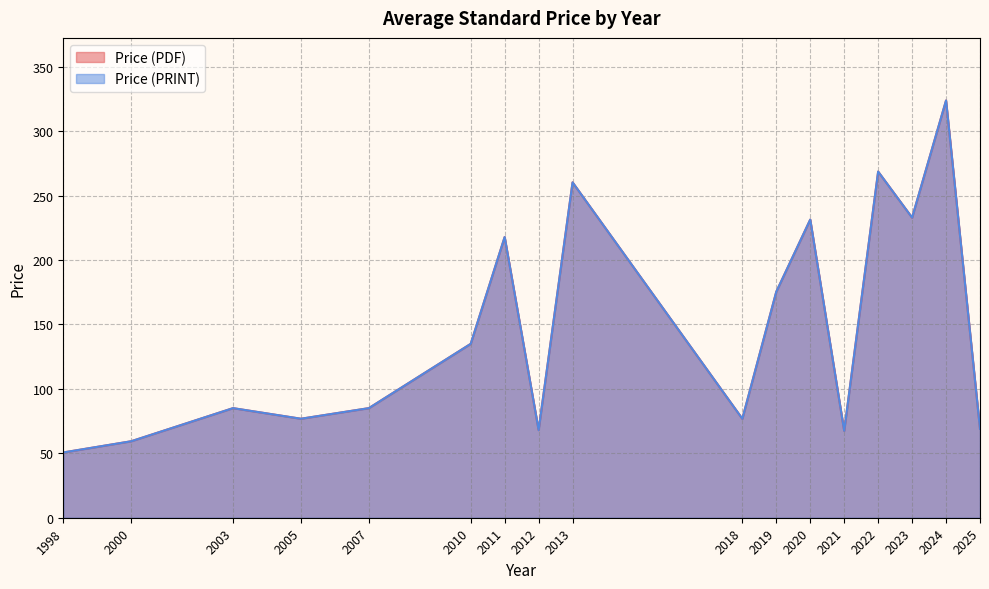

Does the chart display data point markers on the line(s)?

No